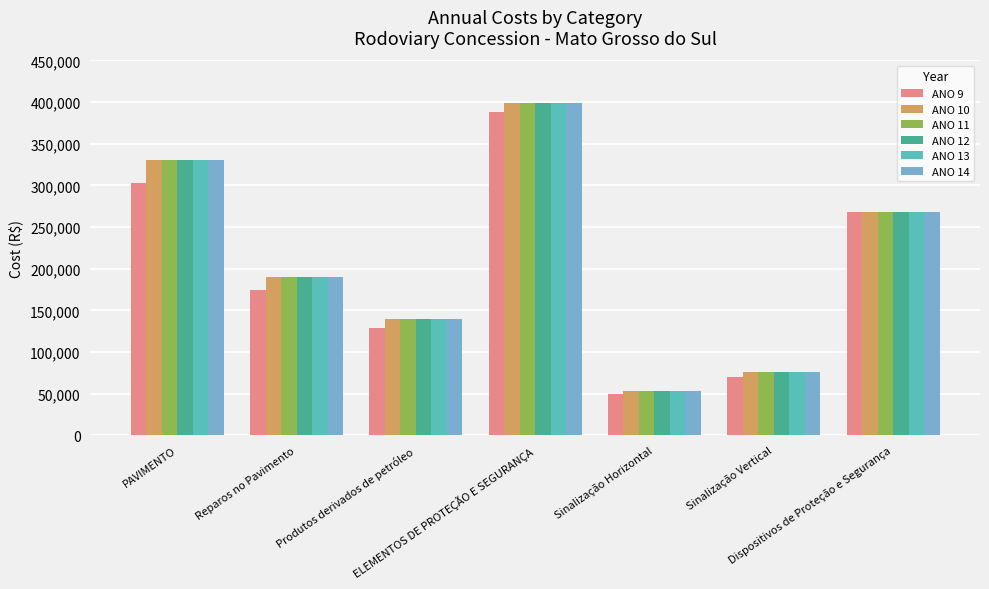

How many bars are there in total?

42